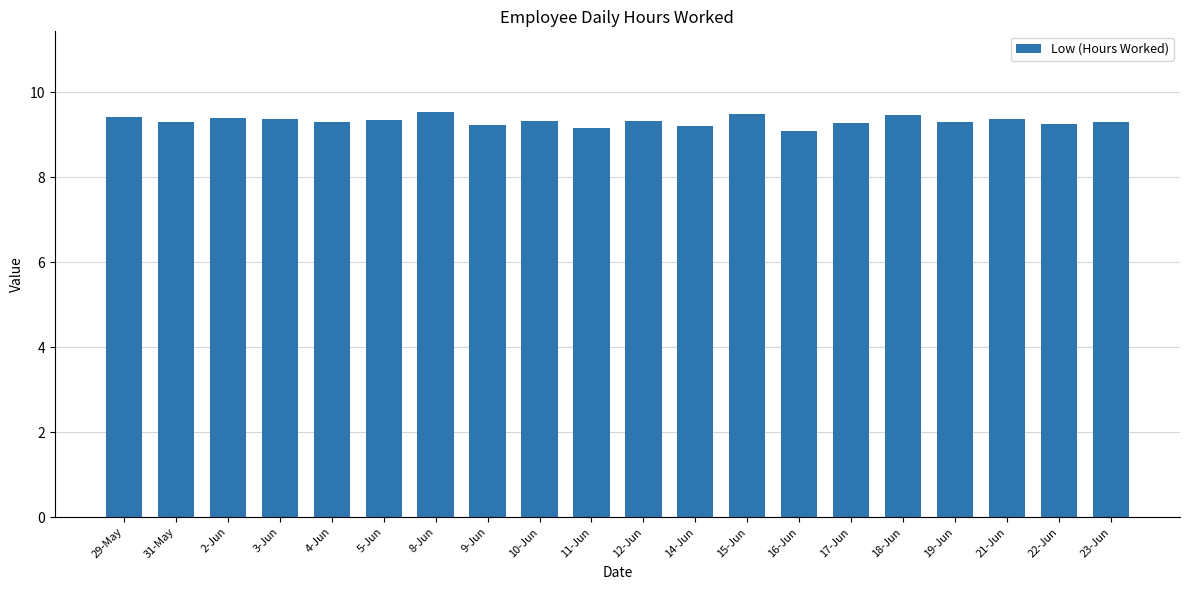

True or false: the data shows 9.3 at 19-Jun.

True